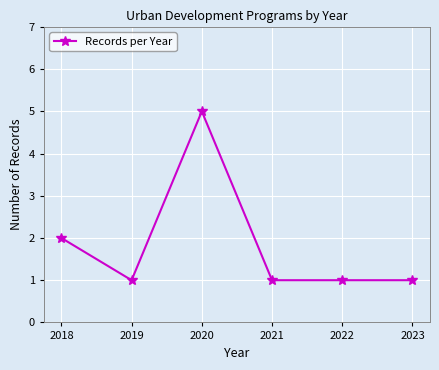

What is the sum of all values?

11